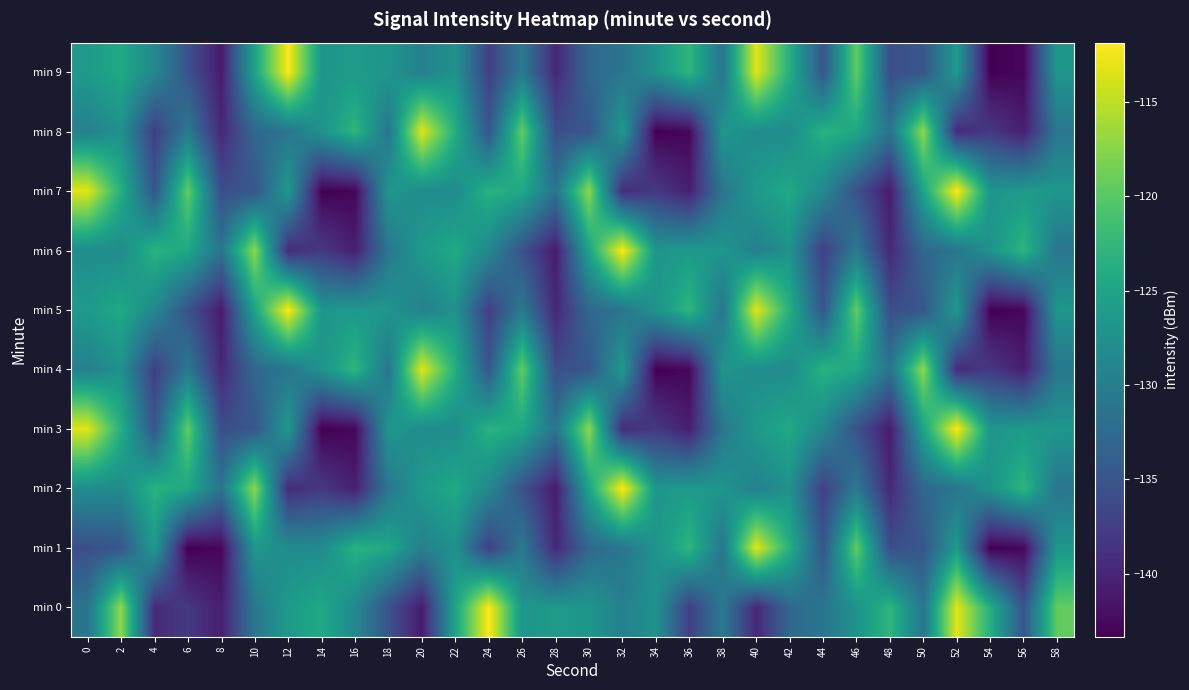

At which category does the chart reach its peak across all series?

24